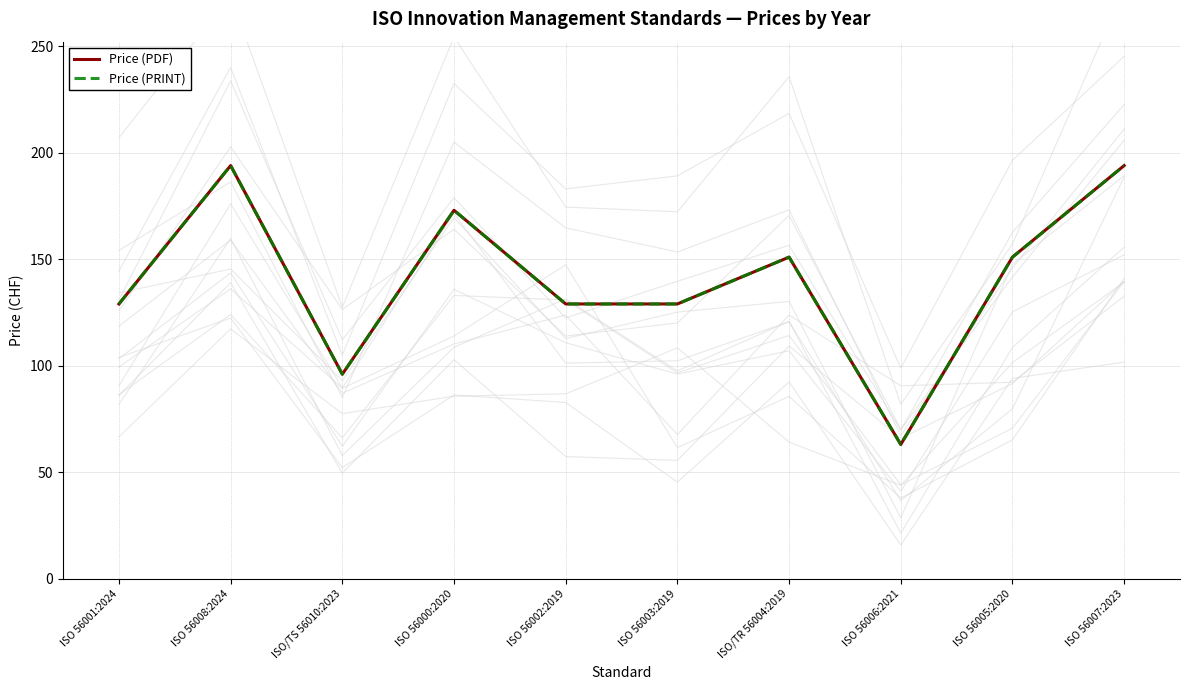

Which category has the lowest value across all series?

ISO 56006:2021